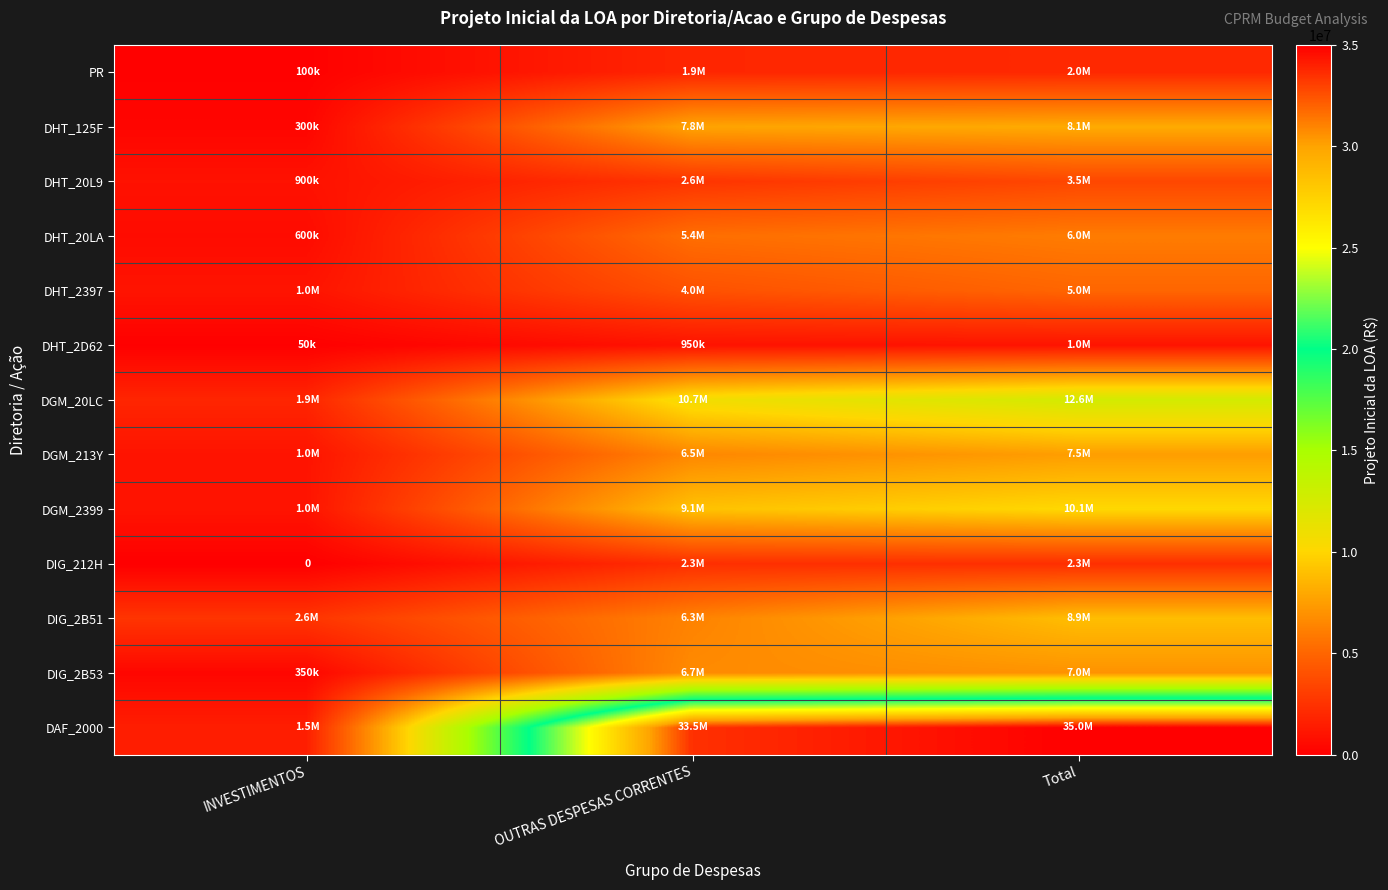

At how many categories does at least one series exceed 16628305?

2